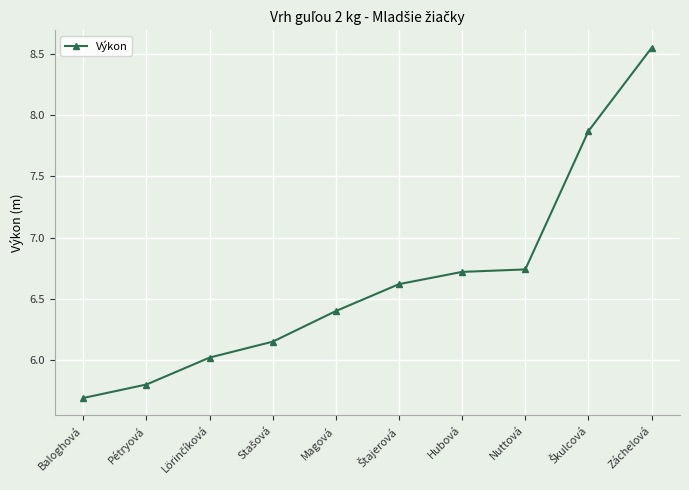

Which category has the highest value across all series?

Záchelová